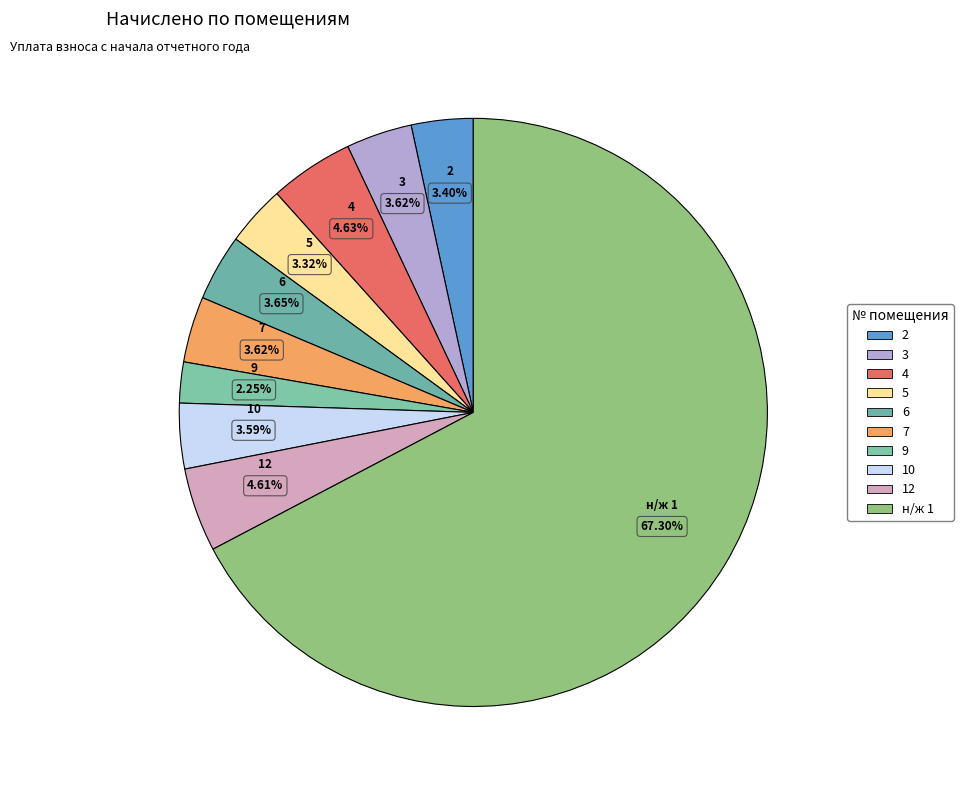

What is the ratio of the value at 7 to the value at 3?

1.0